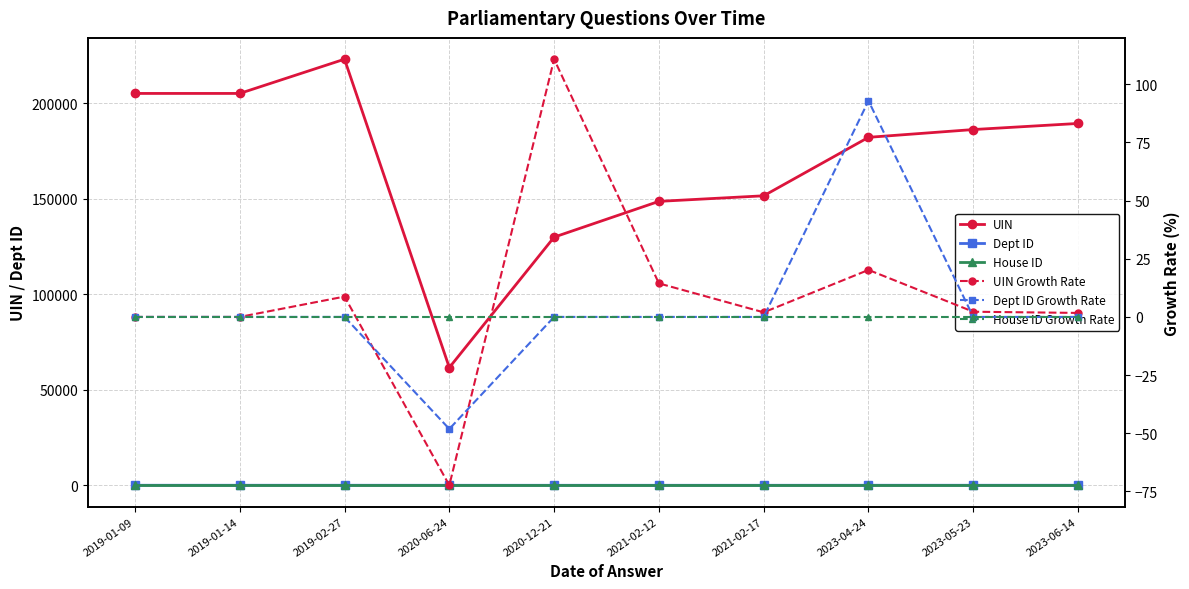

How many lines are shown in the chart?

6